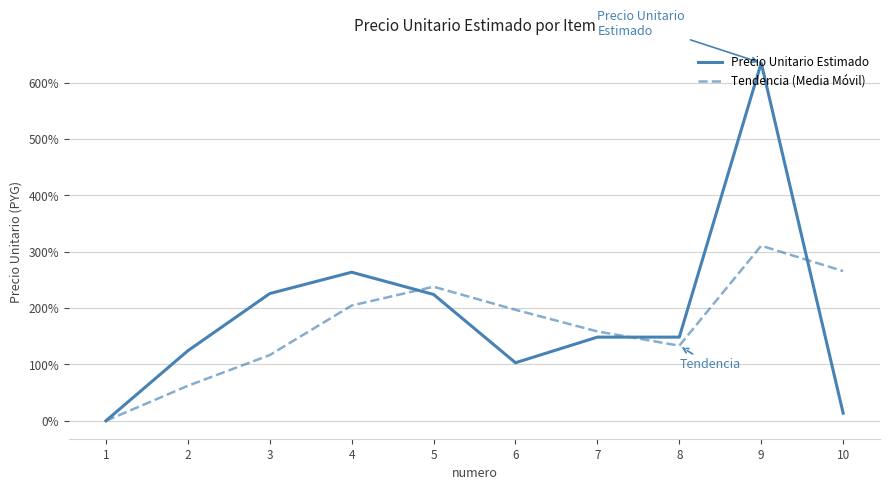

Which series has the widest spread of values?

Precio Unitario Estimado